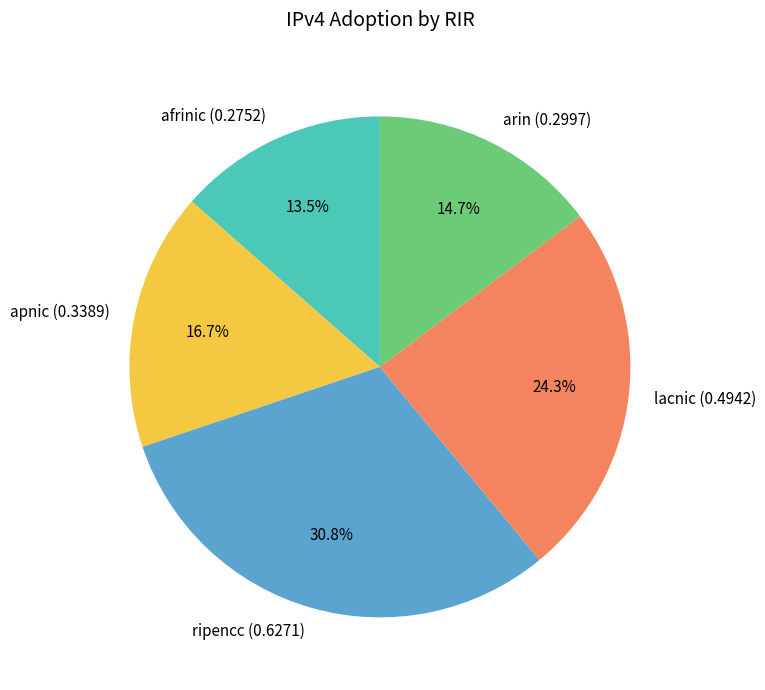

Which slice is the largest?

ripencc